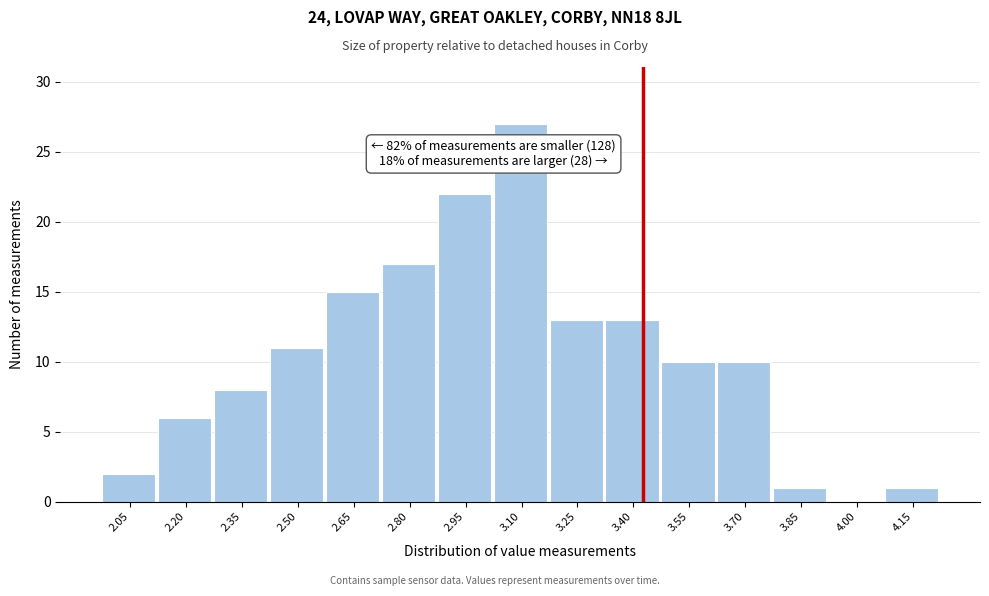

Reading right to left, list all the values displayed in this chart.

4.15=1	4.00=0	3.85=1	3.70=10	3.55=10	3.40=13	3.25=13	3.10=27	2.95=22	2.80=17	2.65=15	2.50=11	2.35=8	2.20=6	2.05=2